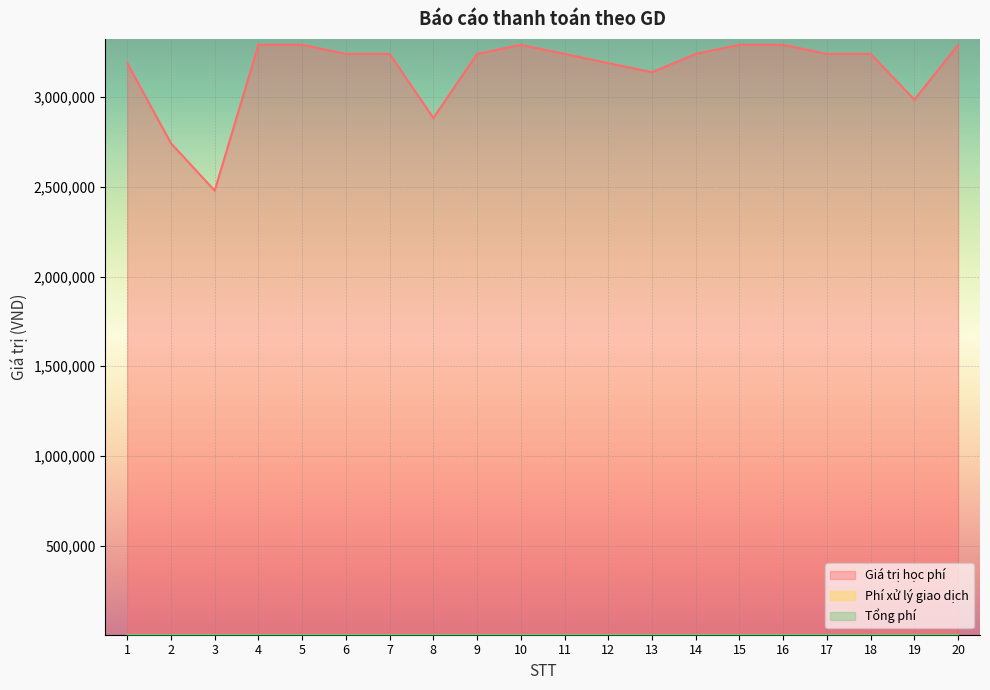

True or false: Phí xử lý giao dịch and Giá trị học phí intersect in this chart.

False